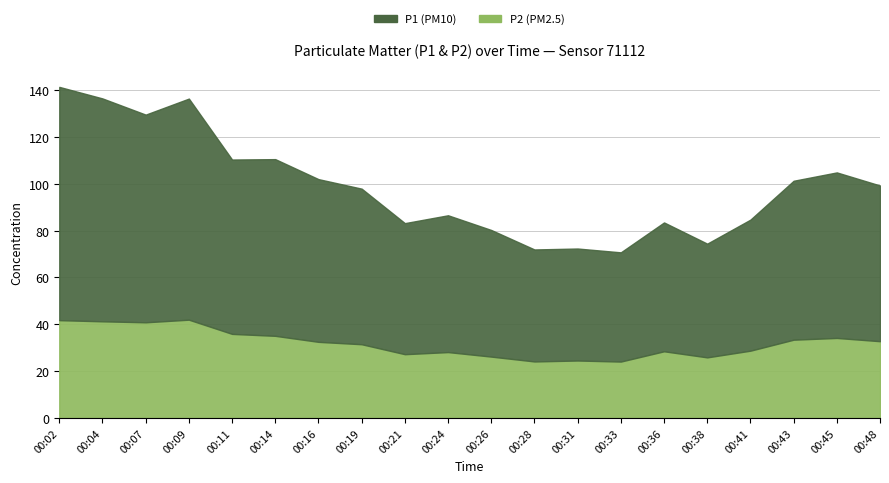

Between 00:02 and 00:16, which series saw the biggest shift?

P1